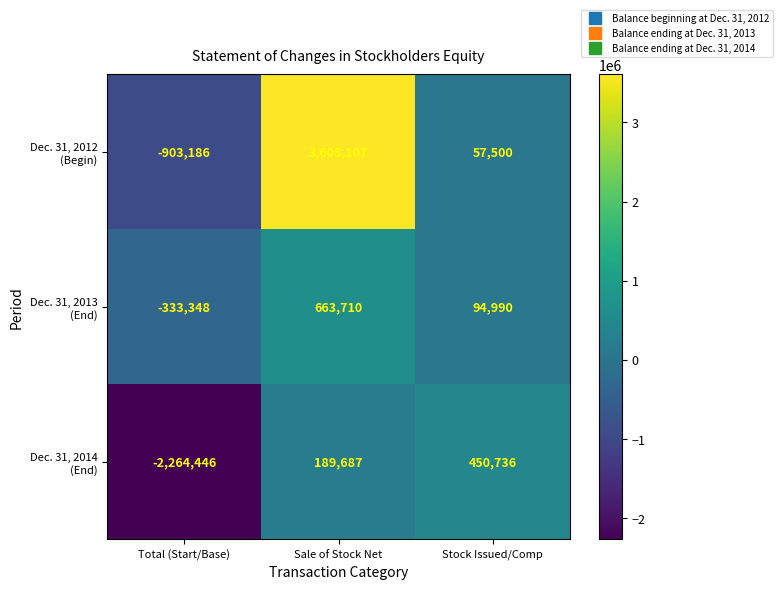

What is the minimum value shown in the chart?

-2264446